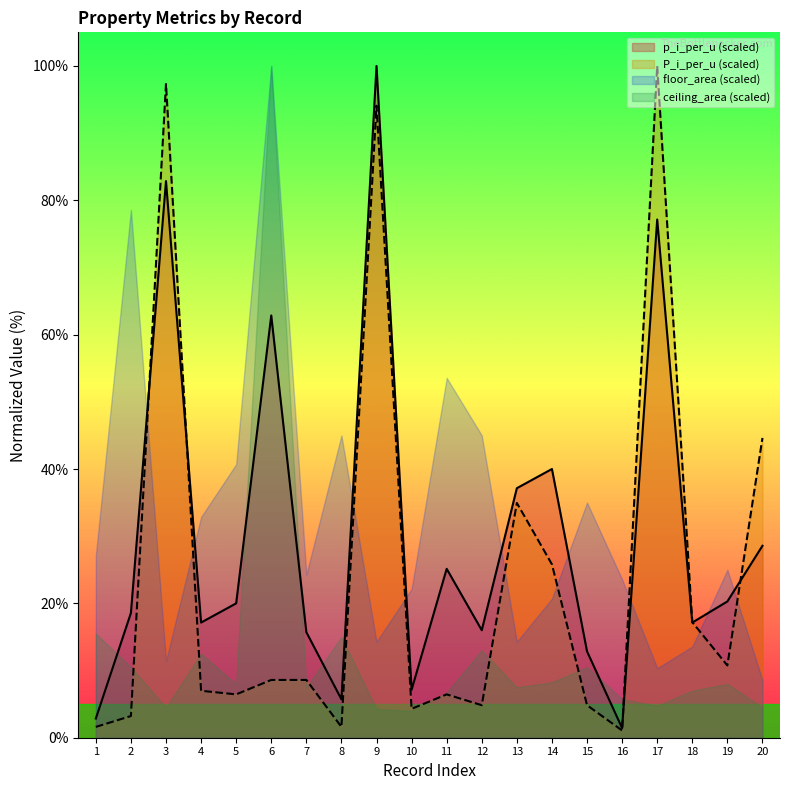

Read the P_i_per_u value at 17.

100.0